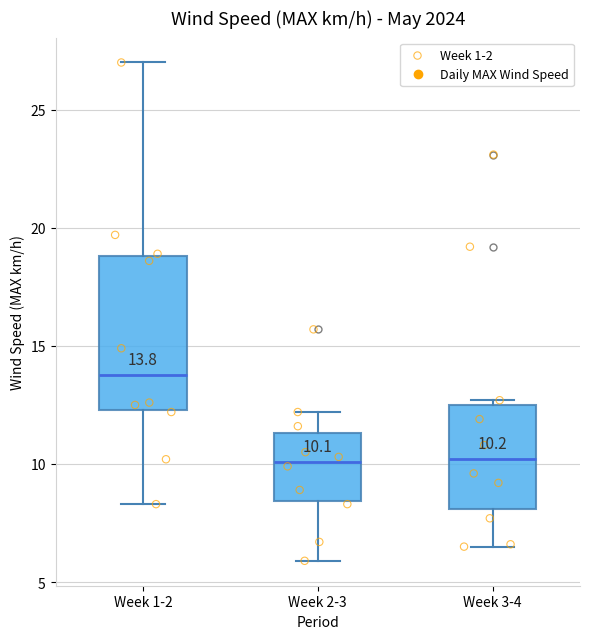

Which box is the tallest, from its lower edge to its upper edge?

Week 1-2